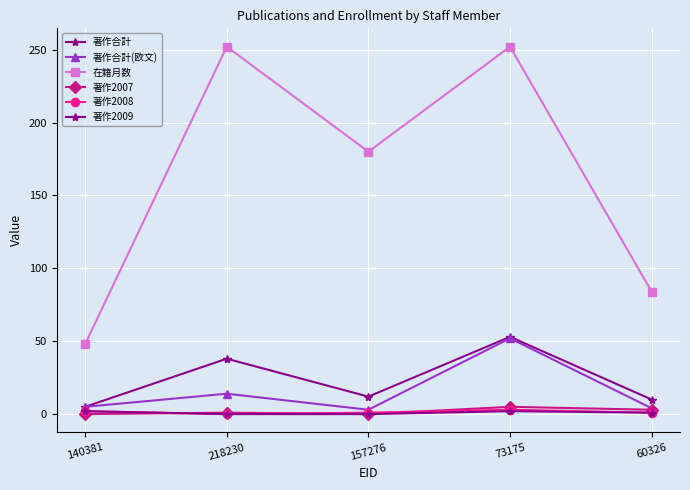

How many lines are shown in the chart?

6